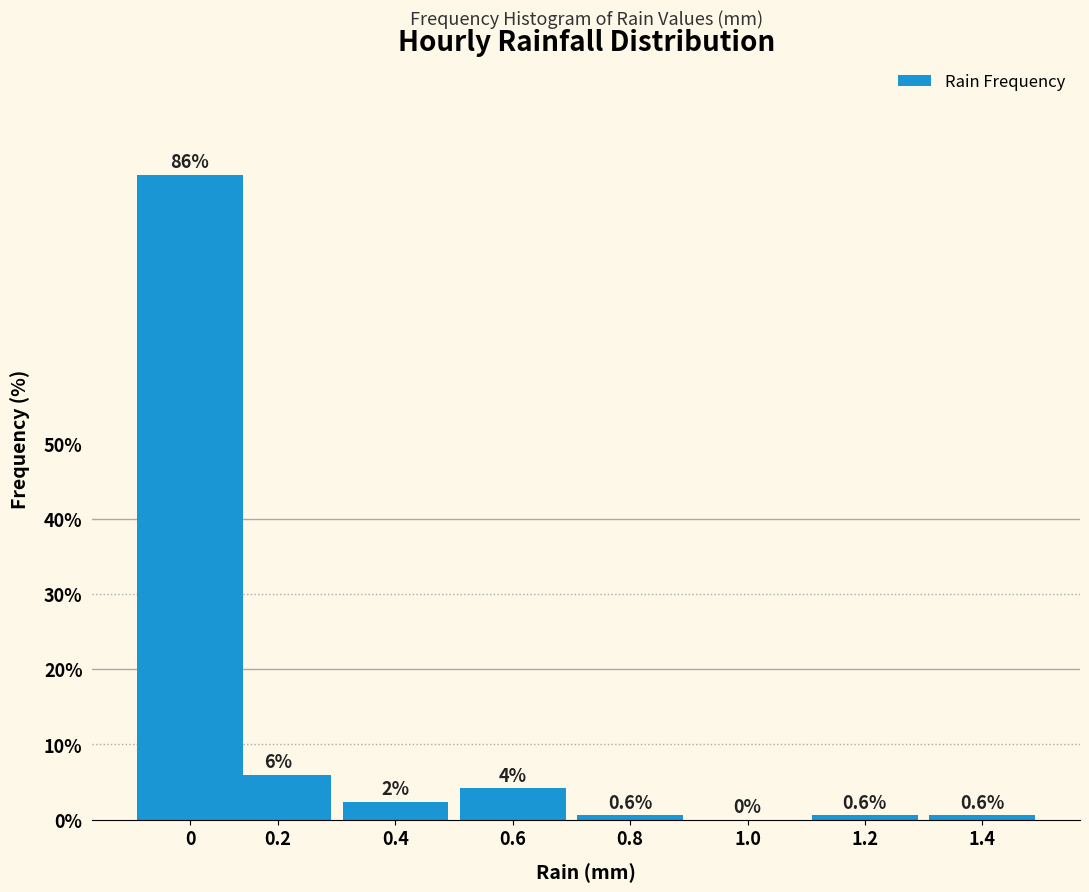

True or false: the data shows 41.0 at 1.0.

False